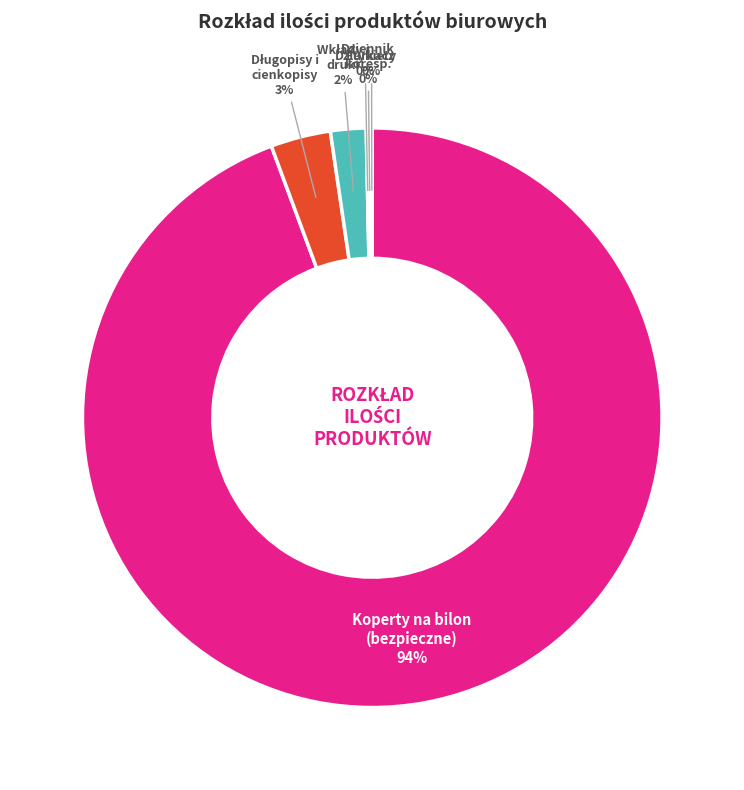

Does any single category account for the majority?

Yes